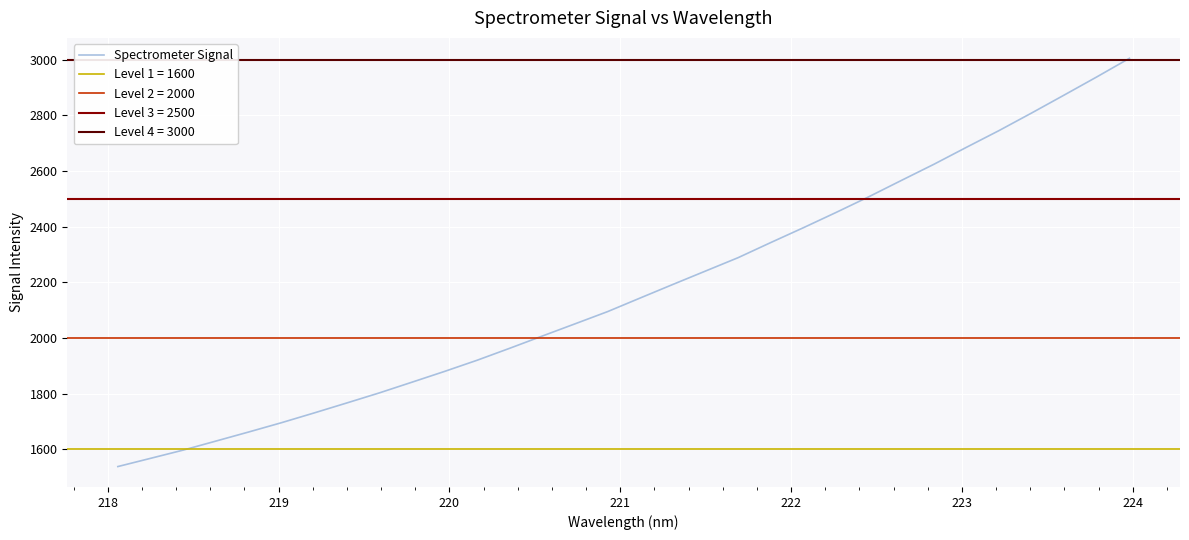

What is the maximum value for Spectrometer Signal?

3004.9